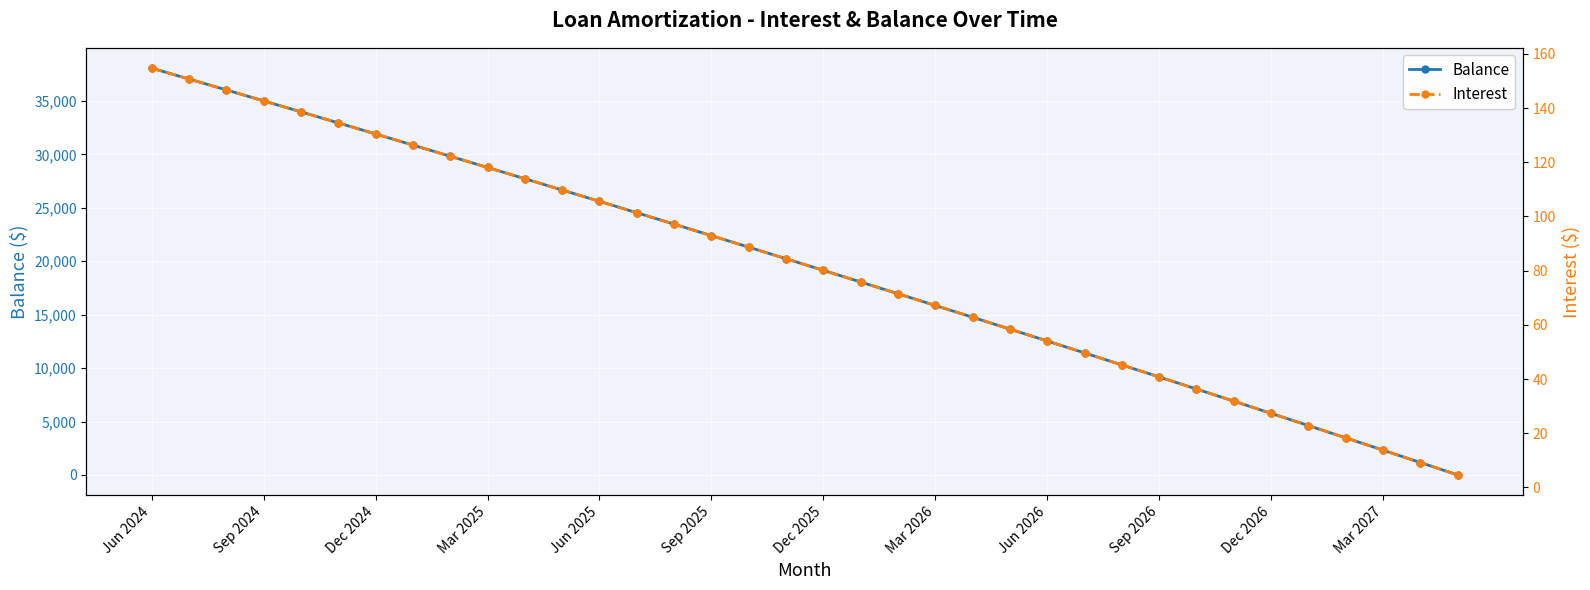

Is it true that Balance equals 13872.7 at 14?

False